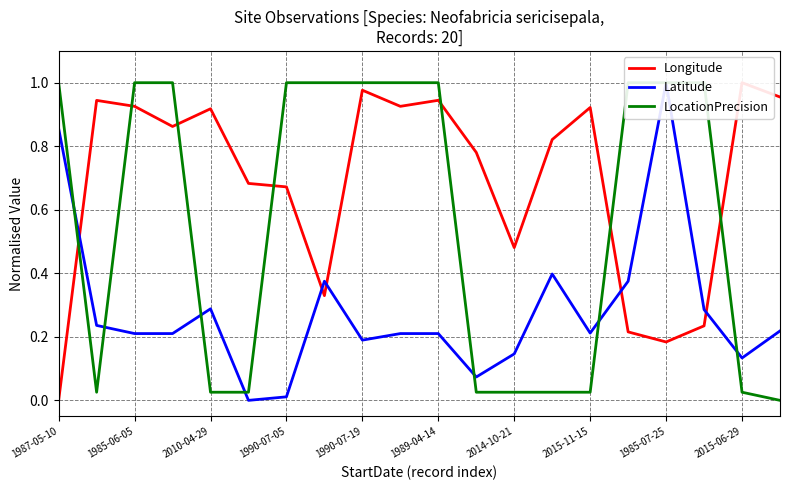

Which series has the largest range (max minus min)?

Longitude